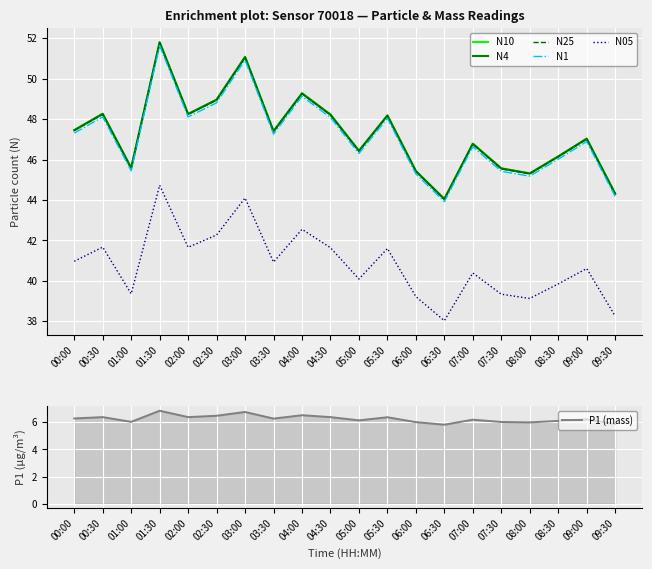

At which category does the chart reach its minimum across all series?

06:30